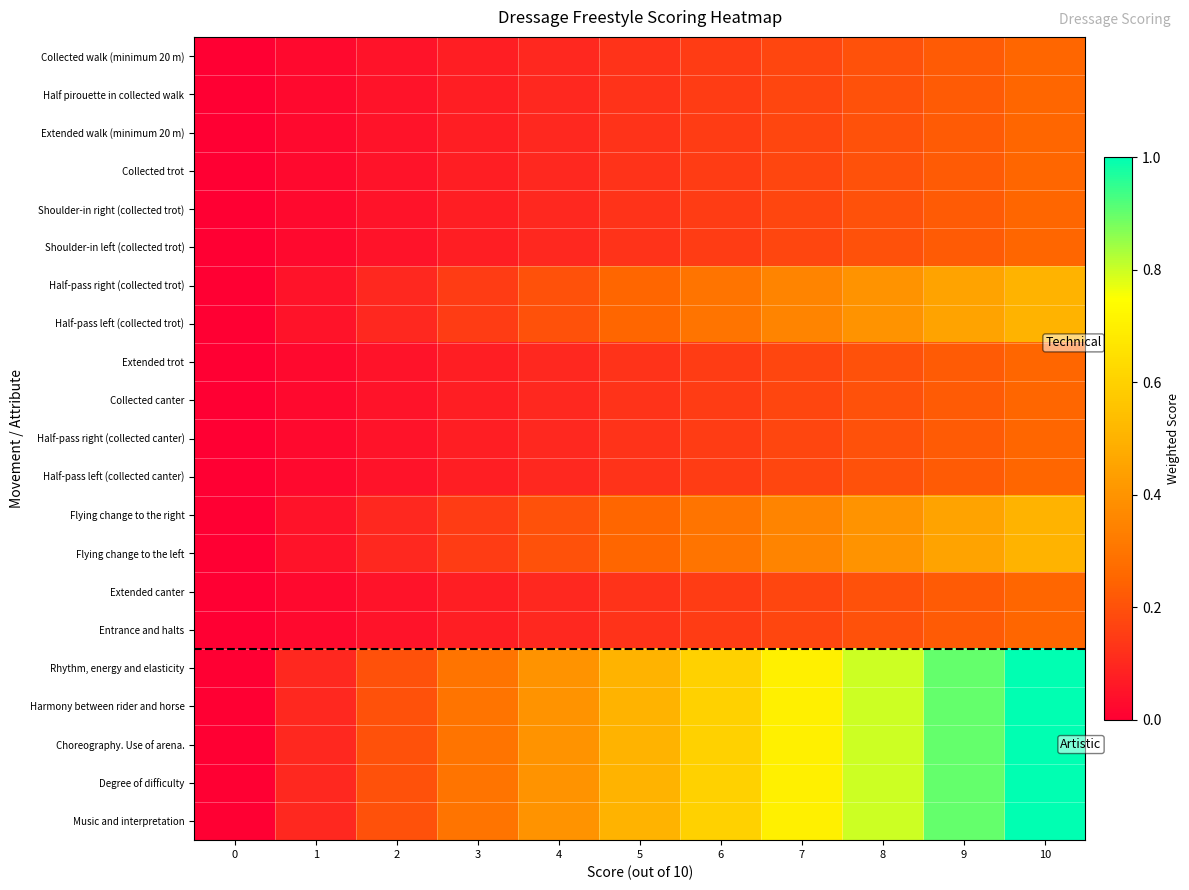

Which has a higher value, 1 or 2?

2